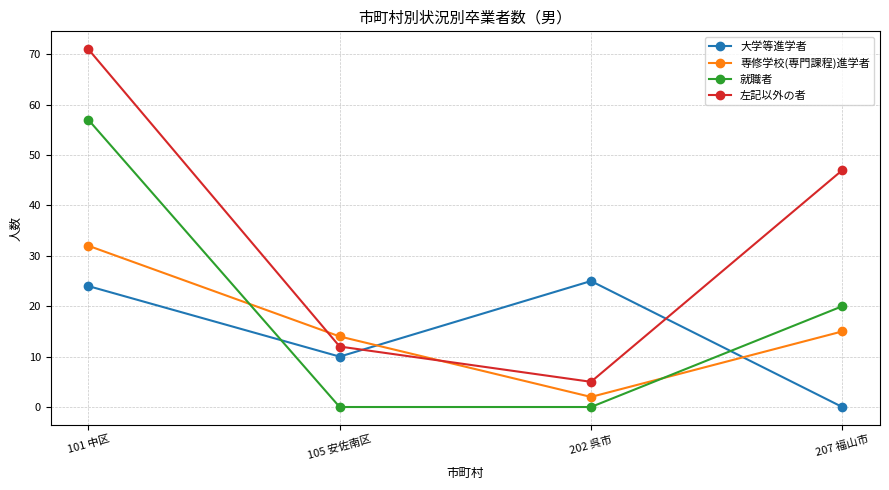

List the labels in order of 大学等進学者 value, smallest first.

207 福山市, 105 安佐南区, 101 中区, 202 呉市